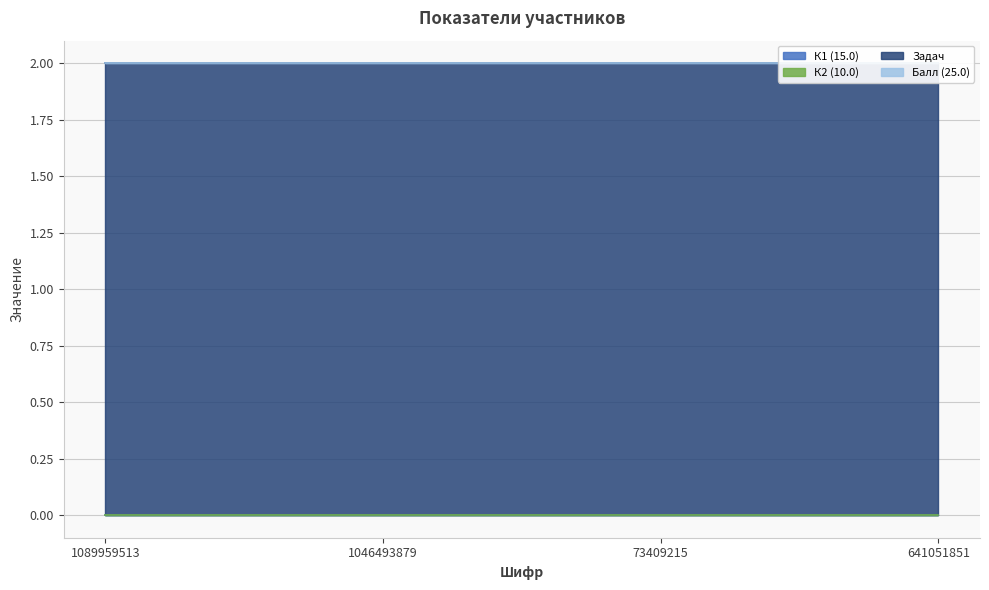

Rank the series at 73409215 from lowest to highest value.

К1 (15.0), К2 (10.0), Балл (25.0), Задач